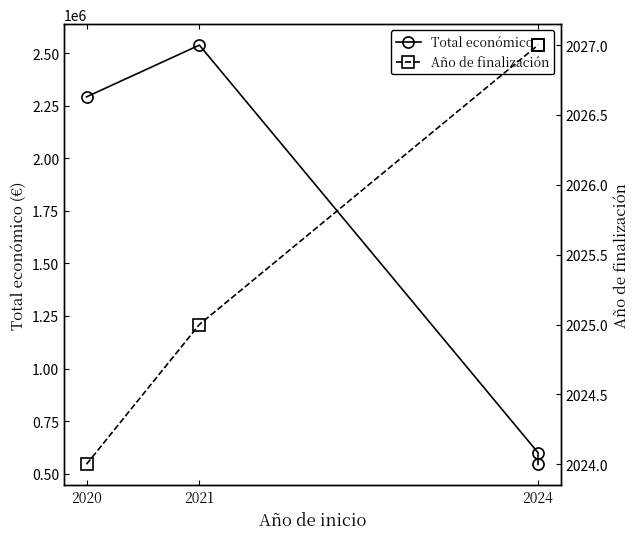

Does the chart have visible grid lines?

No